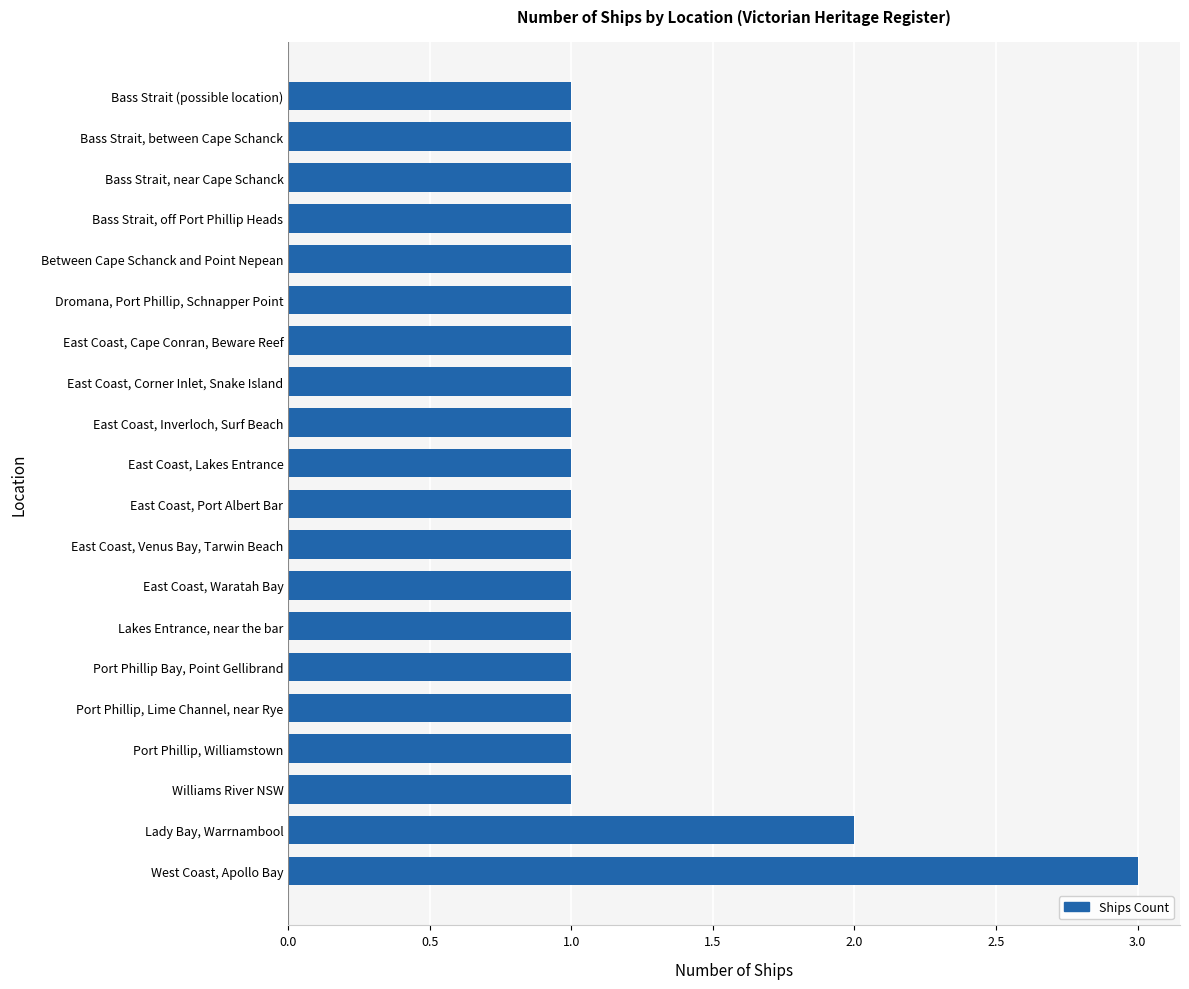

What is the ratio of the value at East Coast, Venus Bay, Tarwin Beach to the value at East Coast, Inverloch, Surf Beach?

1.0